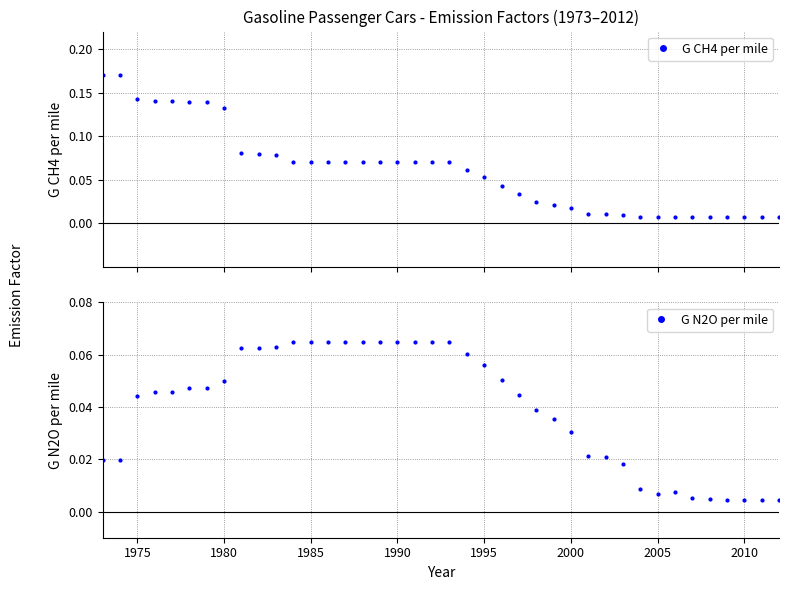

True or false: G CH4 per mile has more than 0 points higher than both neighbors.

True